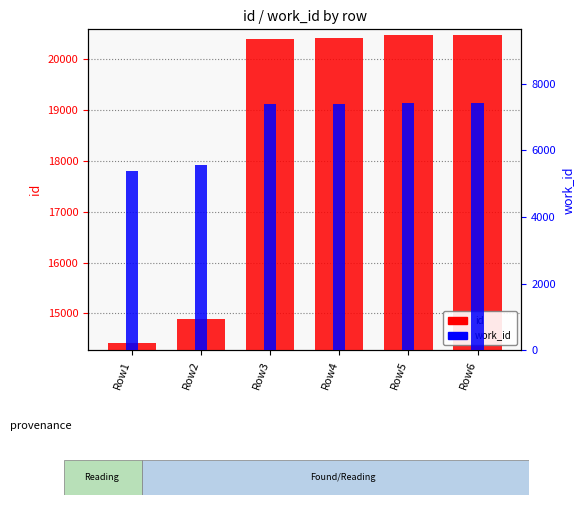

What are all the series names shown in the legend?

id, work_id